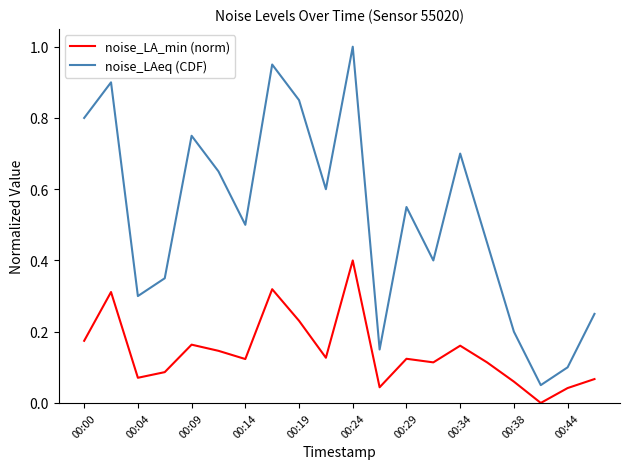

True or false: noise_LA_min (norm) and noise_LAeq (CDF) cross at least once.

False